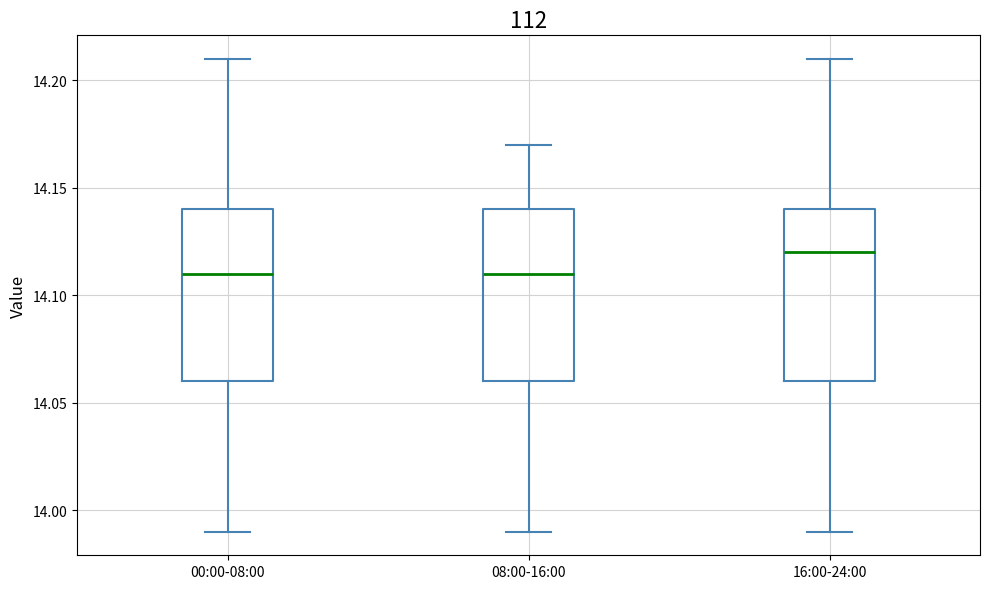

Reading left to right, transcribe this box plot: for each box, give where its median line is, the range the box spans, and where its two whiskers end, as read against the y-axis. The values are not printed on the chart, so give them approximately, as read against the axis.

00:00-08:00: median 14.11, box 14.06 to 14.14, whiskers 13.99 to 14.21
08:00-16:00: median 14.11, box 14.06 to 14.14, whiskers 13.99 to 14.17
16:00-24:00: median 14.12, box 14.06 to 14.14, whiskers 13.99 to 14.21